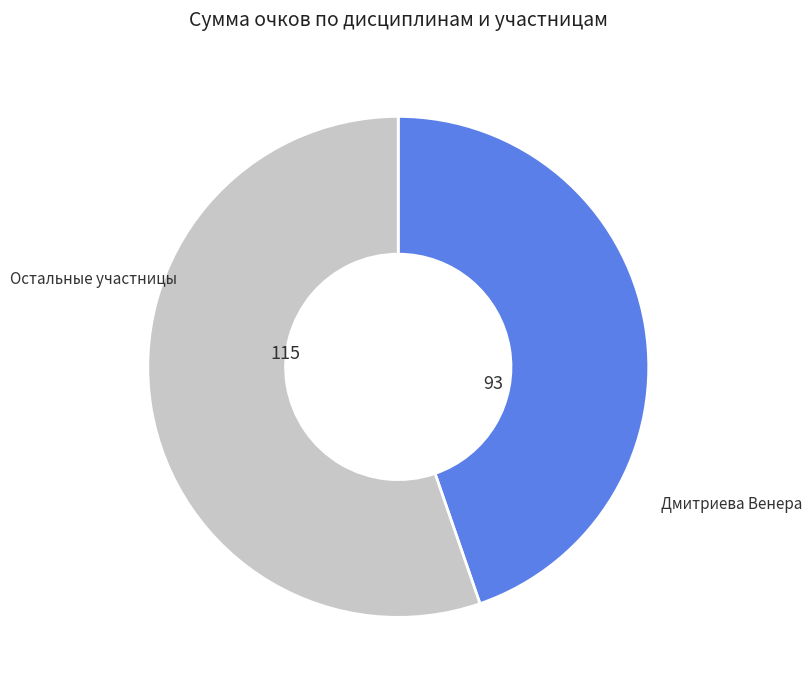

Is there any slice that represents more than half of the pie?

Yes